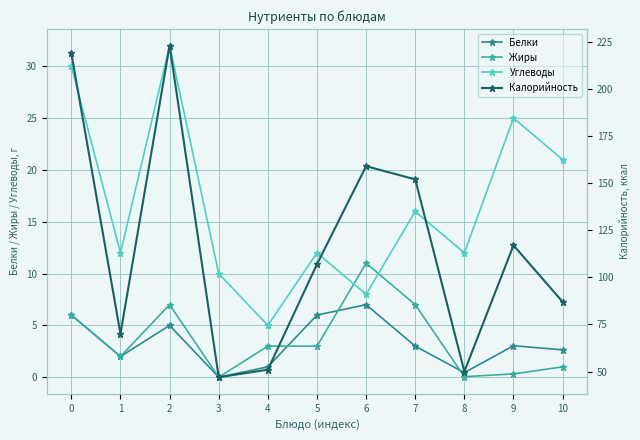

Reading left to right, what are all the values shown in this chart?

Белки: 0=6.0	1=2.0	2=5.0	3=0.0	4=1.0	5=6.0	6=7.0	7=3.0	8=0.4	9=3.0	10=2.6
Жиры: 0=6.0	1=2.0	2=7.0	3=0.0	4=3.0	5=3.0	6=11.0	7=7.0	8=0.1	9=0.3	10=1.0
Углеводы: 0=30.0	1=12.0	2=32.0	3=10.0	4=5.0	5=12.0	6=8.0	7=16.0	8=12.0	9=25.0	10=21.0
Калорийность: 0=219.0	1=70.0	2=223.0	3=47.0	4=51.0	5=107.0	6=159.0	7=152.0	8=50.0	9=117.0	10=87.0